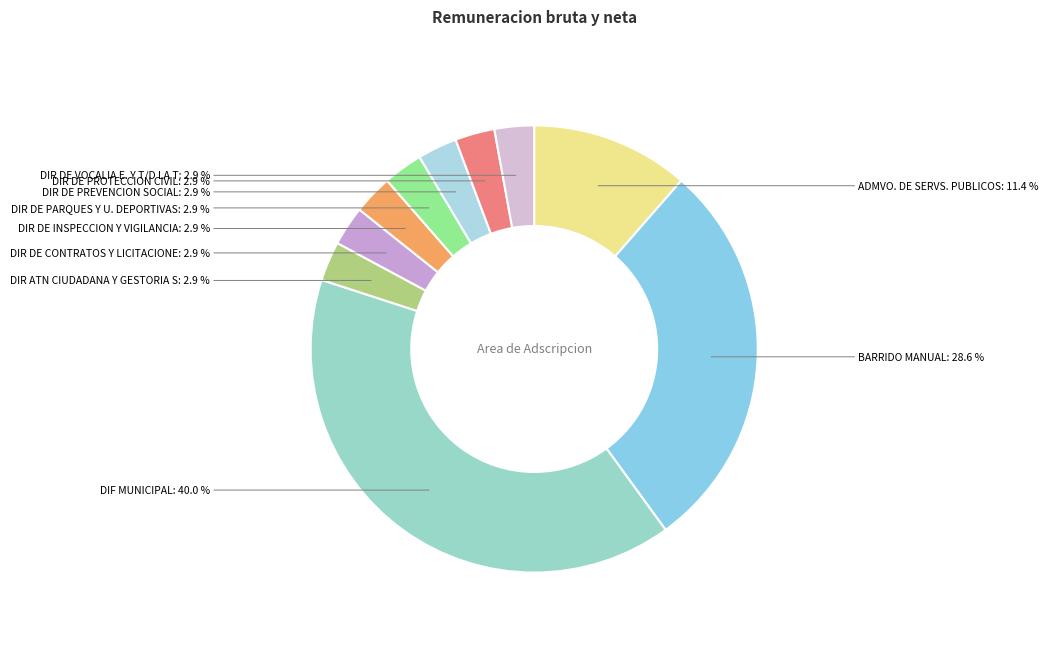

Combined, do DIR DE INSPECCION Y VIGILANCIA and ADMVO. DE SERVS. PUBLICOS account for over 50%?

No